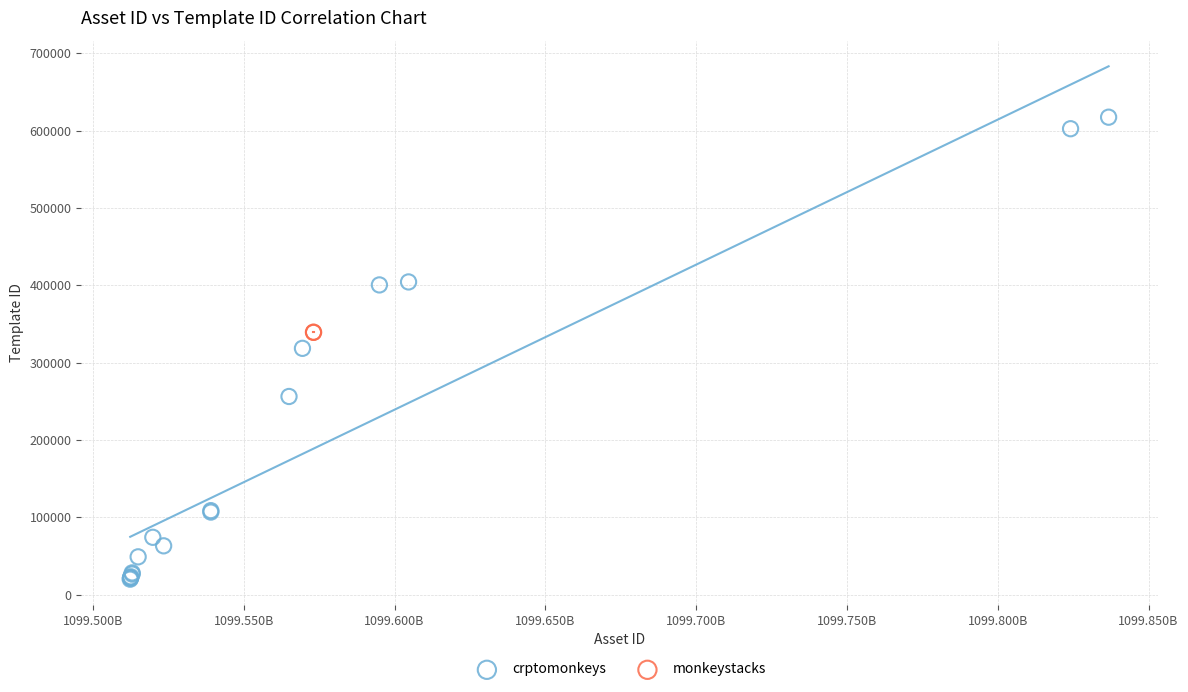

What are all the series names shown in the legend?

crptomonkeys, monkeystacks